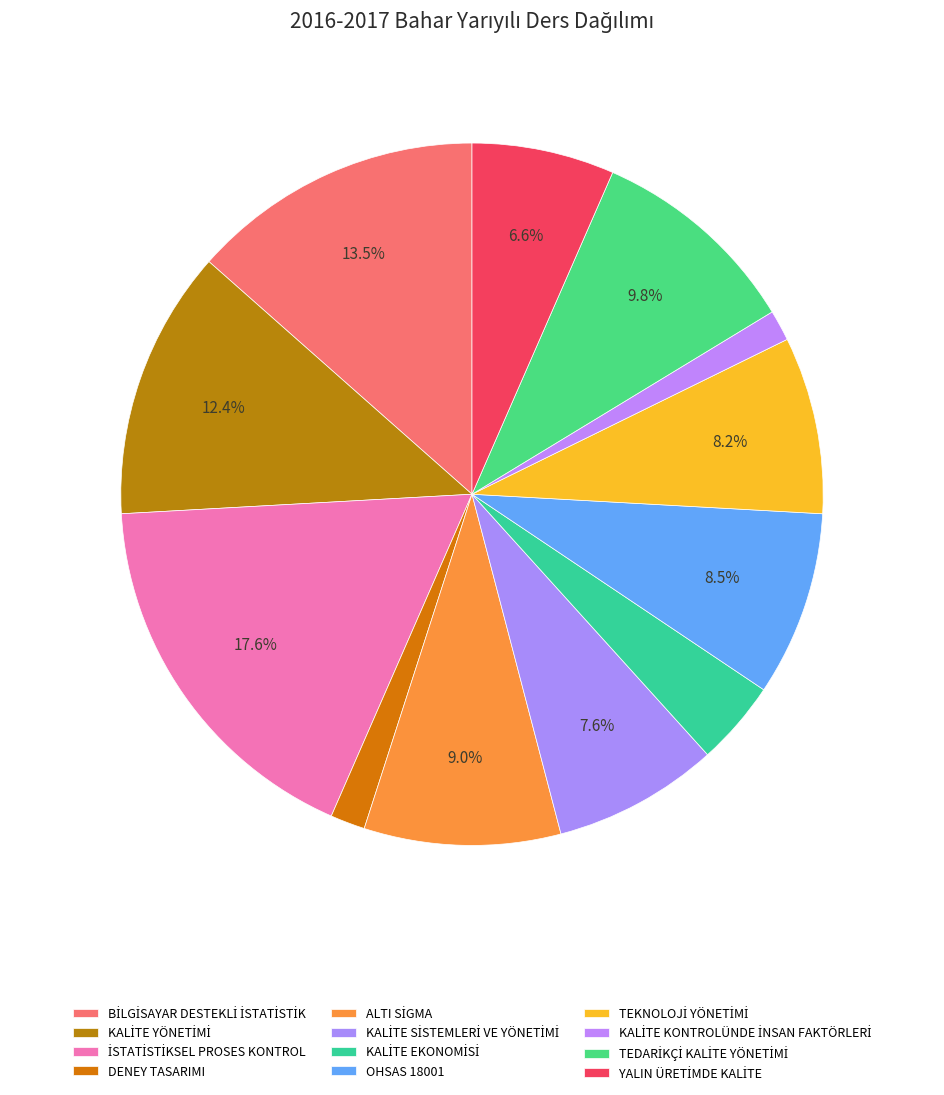

Count the number of slices in the pie.

12